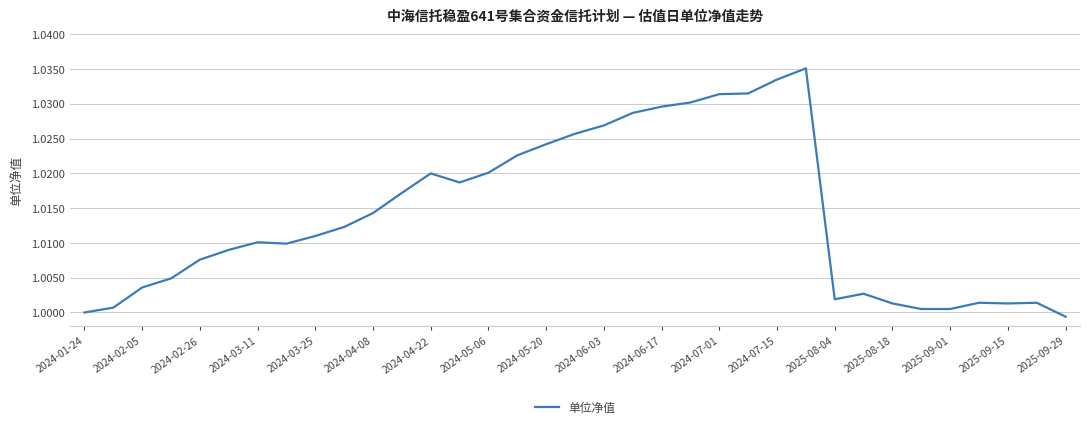

At which label is the value closest to 1?

2024-01-24